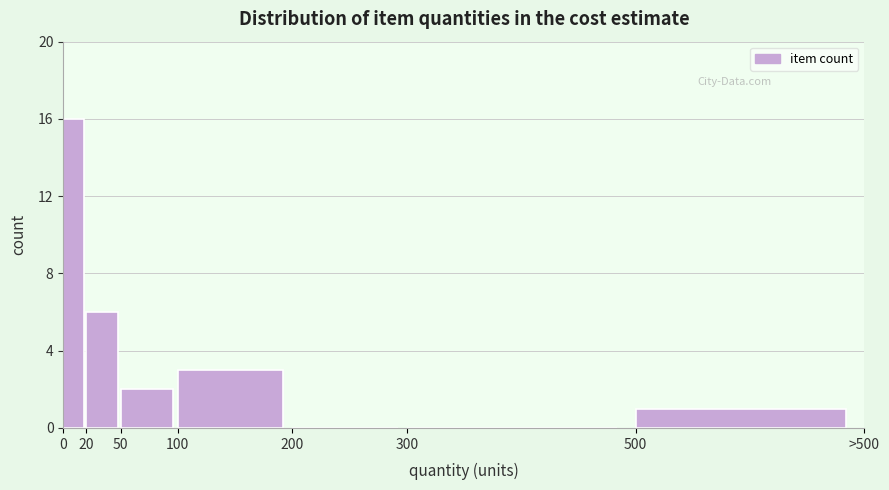

Reading left to right, transcribe all the data shown in this chart.

0=16	20=6	50=2	100=3	200=0	300=0	500=1